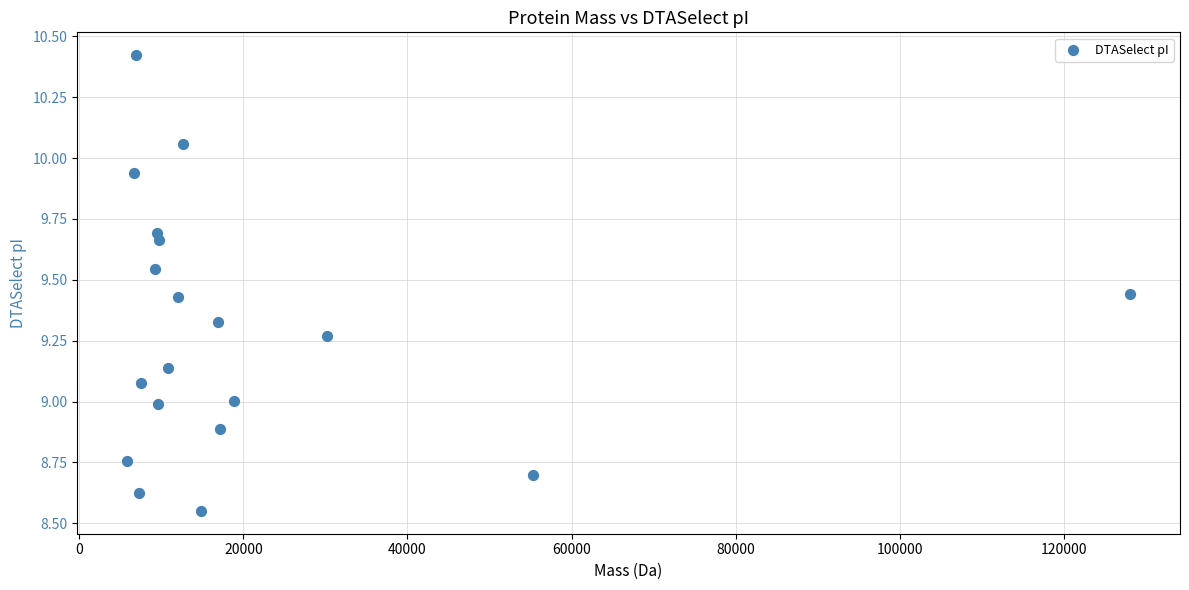

What is the range of X values (max minus min)?

122241.2